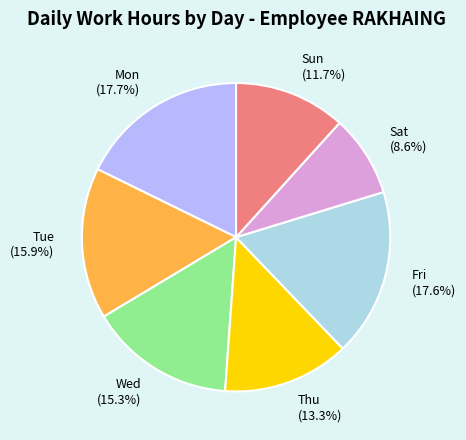

What portion of the pie excludes Sat?

91.4%